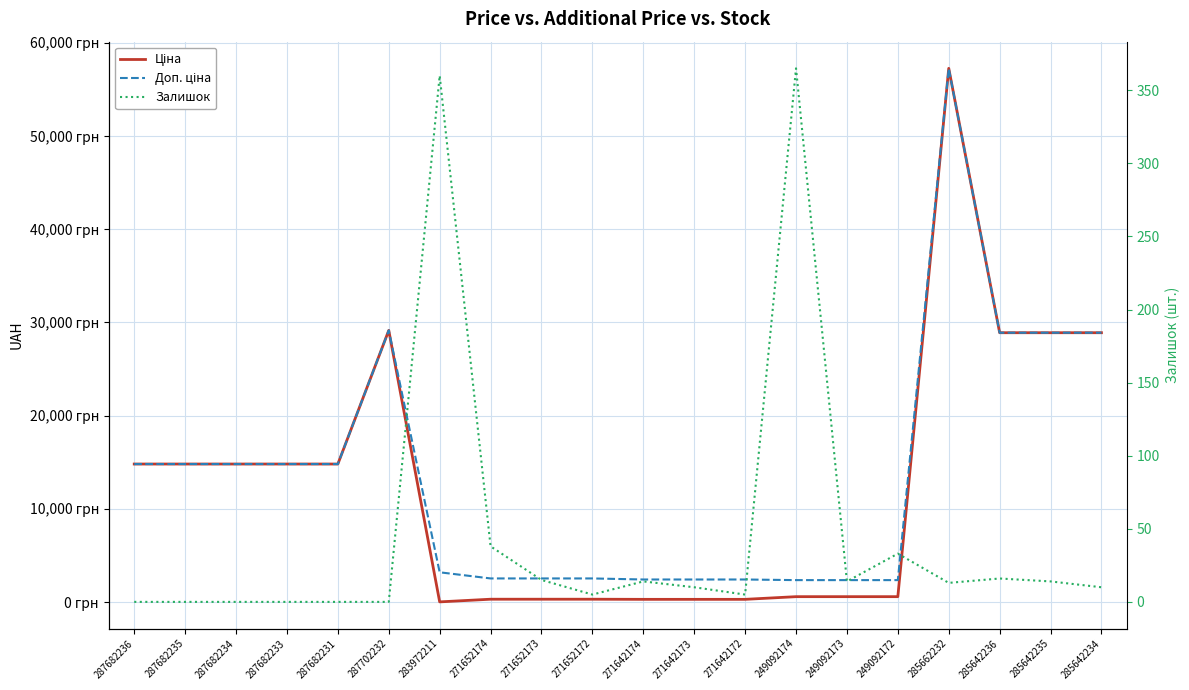

What is the difference between the Доп. ціна values at 271652173 and 287682231?

12271.2